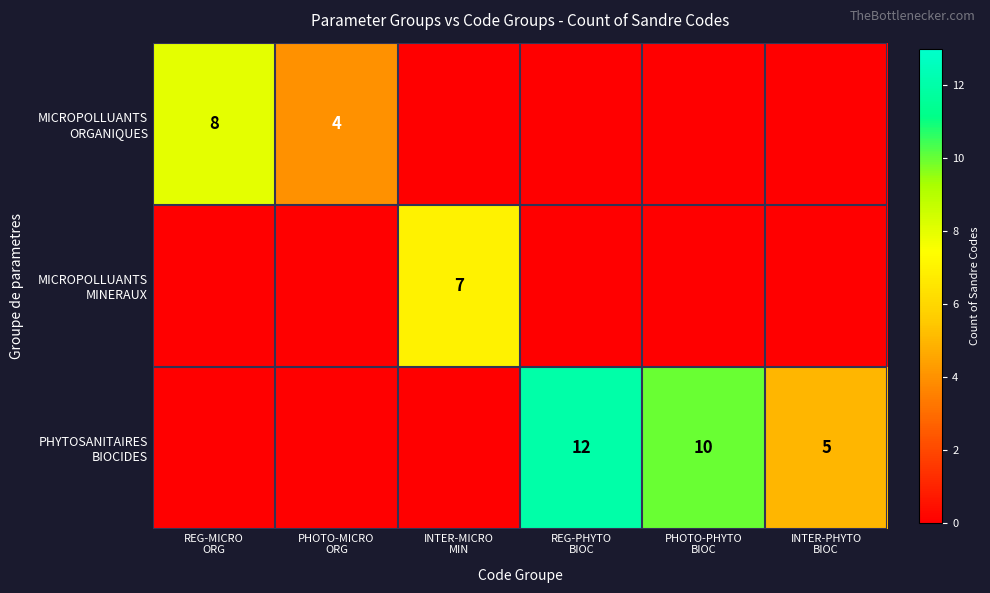

Which series changed the most between REG-PHYTO BIOC and PHOTO-PHYTO BIOC?

PHYTOSANITAIRES BIOCIDES